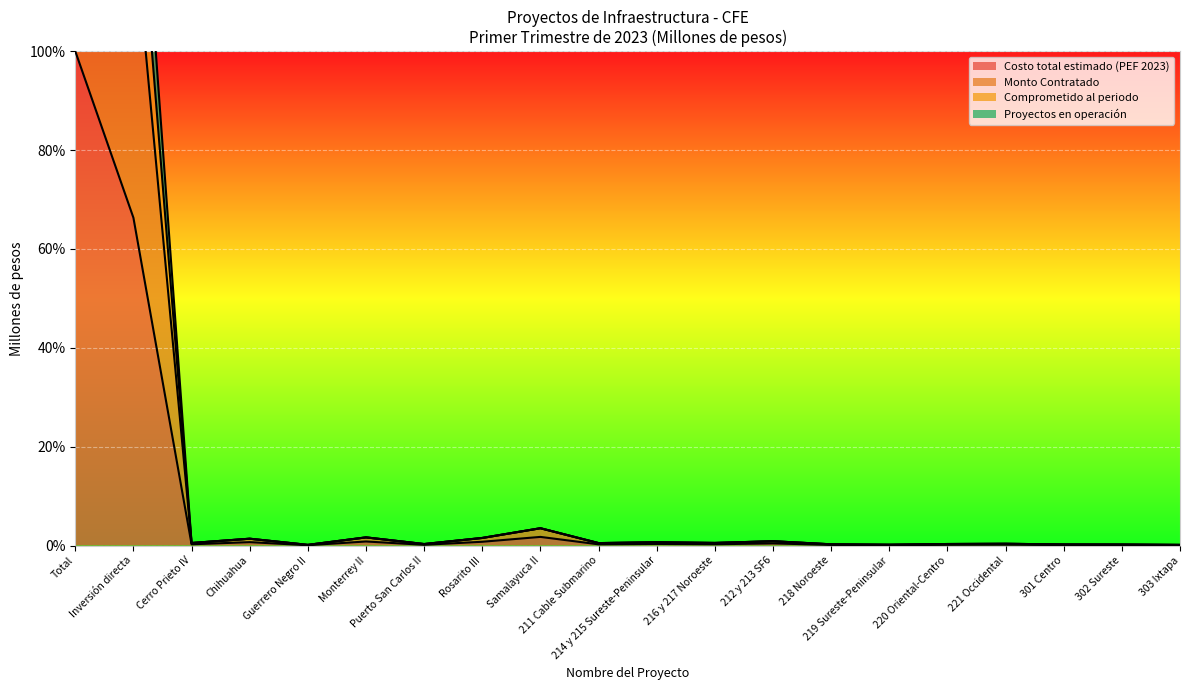

What is the label of the 5th point from the right?

220 Oriental-Centro